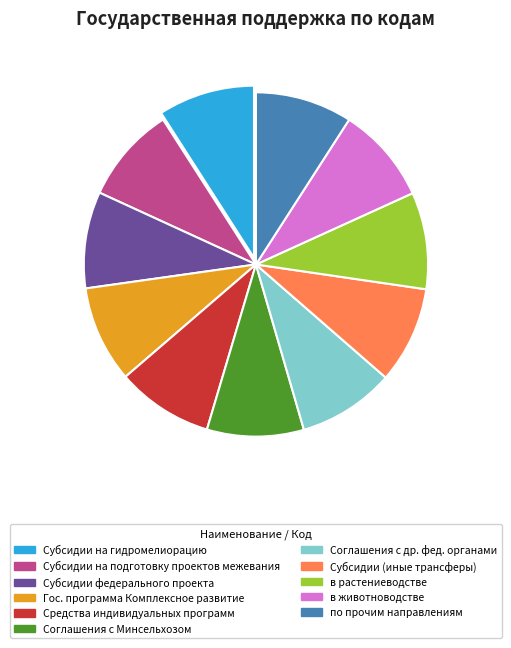

Combined, do Гос. программа Комплексное развитие and Субсидии на подготовку проектов межевания account for over 50%?

No